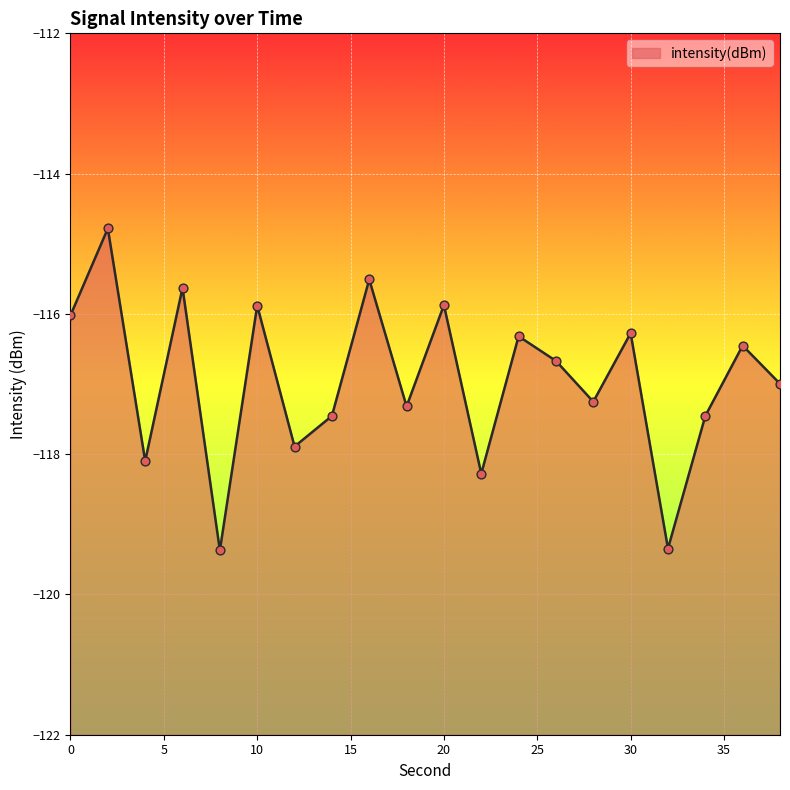

What is the change in value from 12 to 36?

+1.4